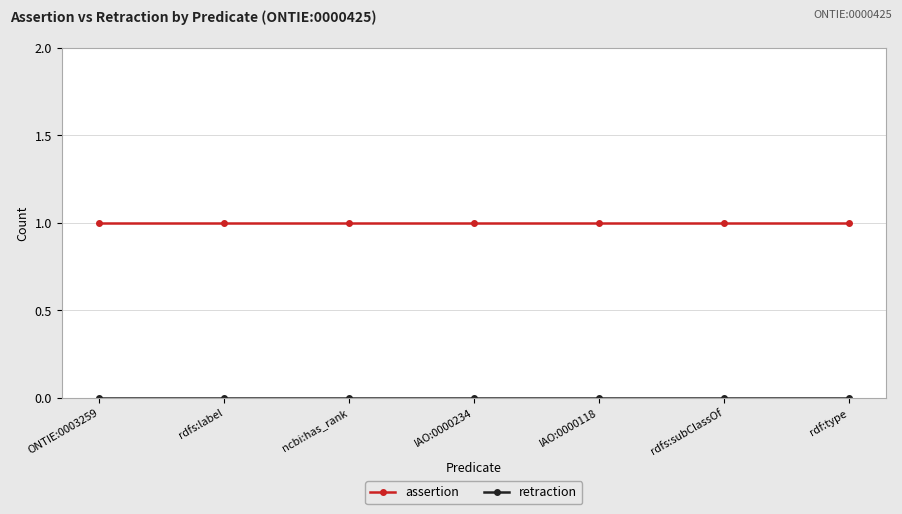

Which series has the largest total across all categories?

assertion